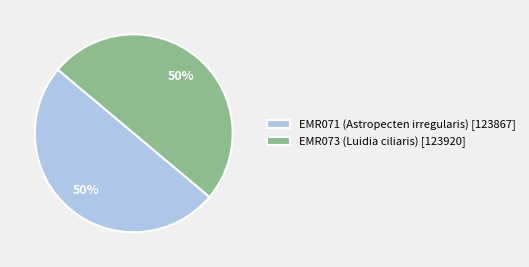

Is it true that EMR071 (Astropecten irregularis) is 50% of the pie?

True